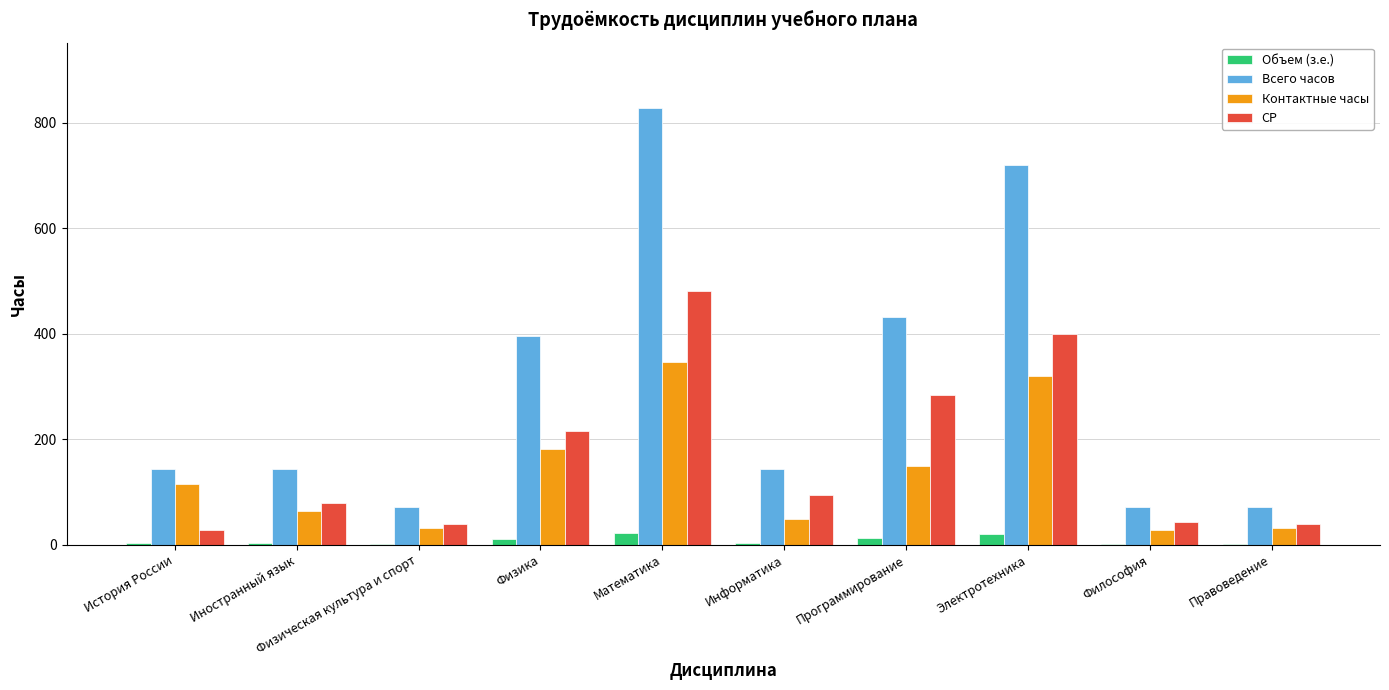

What is the maximum value for СР?

481